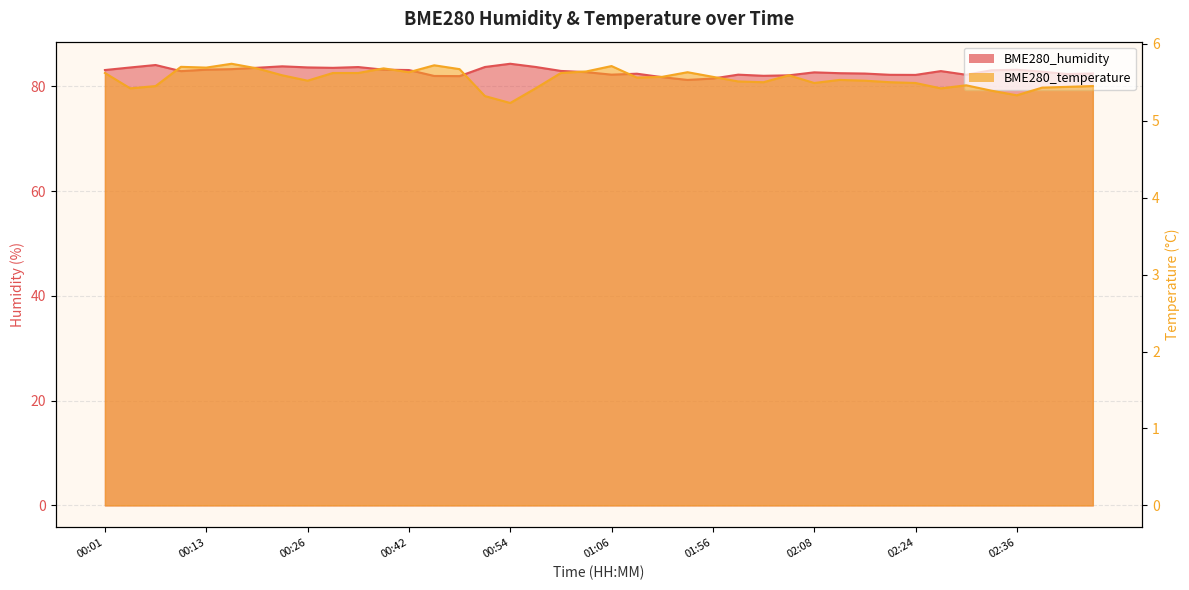

How many lines are shown in the chart?

2